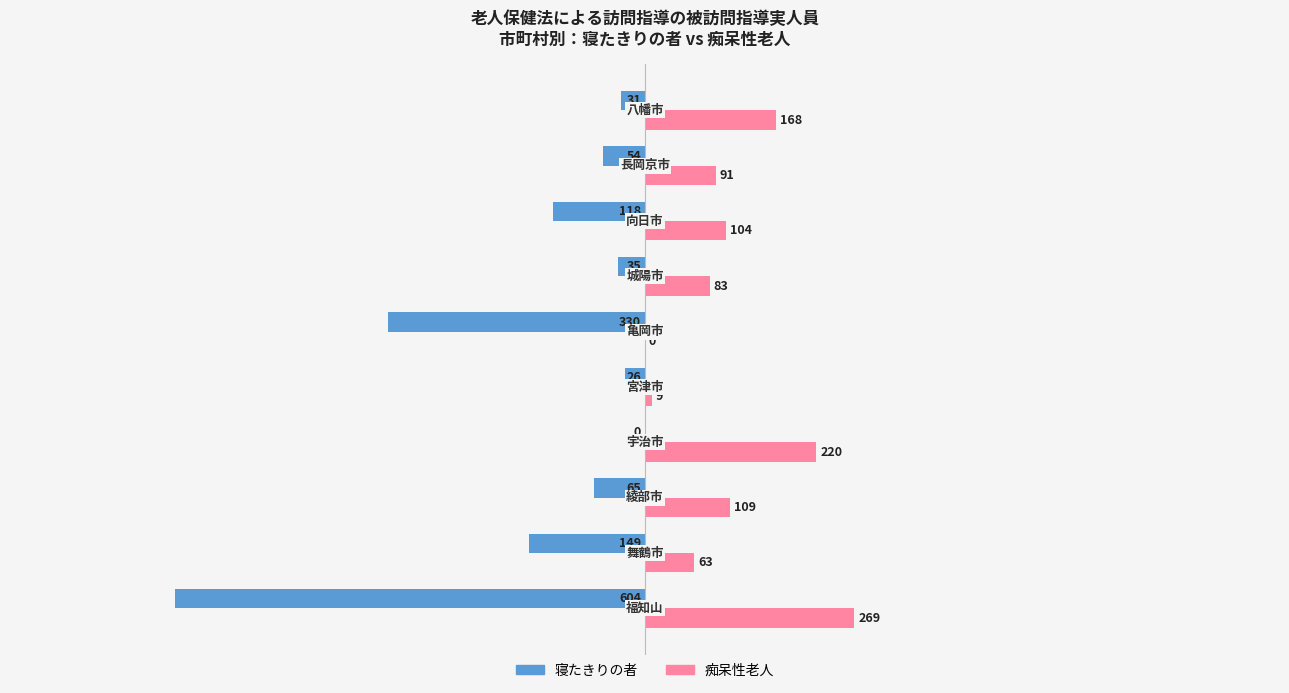

Which series has the largest total across all categories?

痴呆性老人